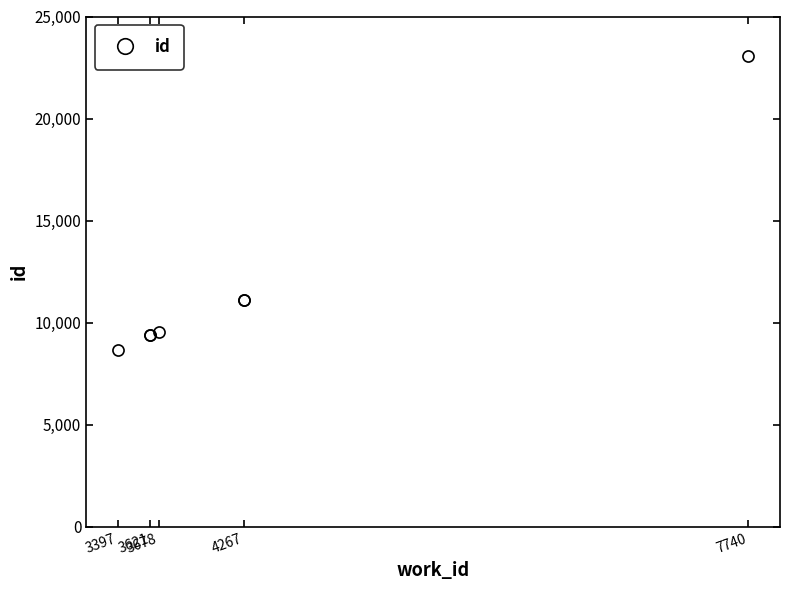

How many lines are shown in the chart?

1